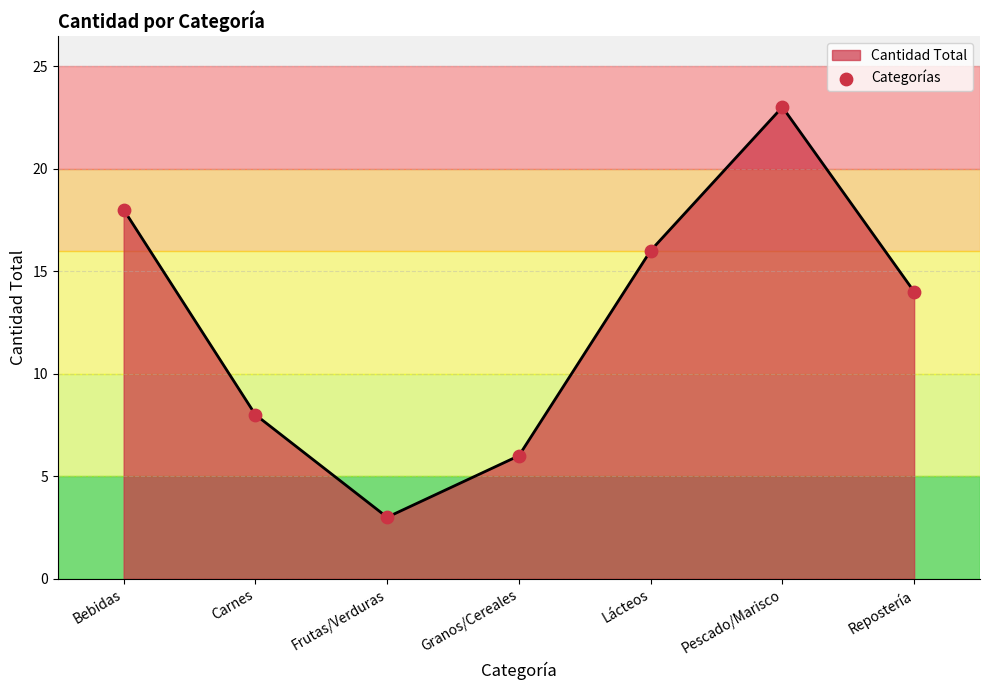

Which has a higher value, Carnes or Pescado/Marisco?

Pescado/Marisco